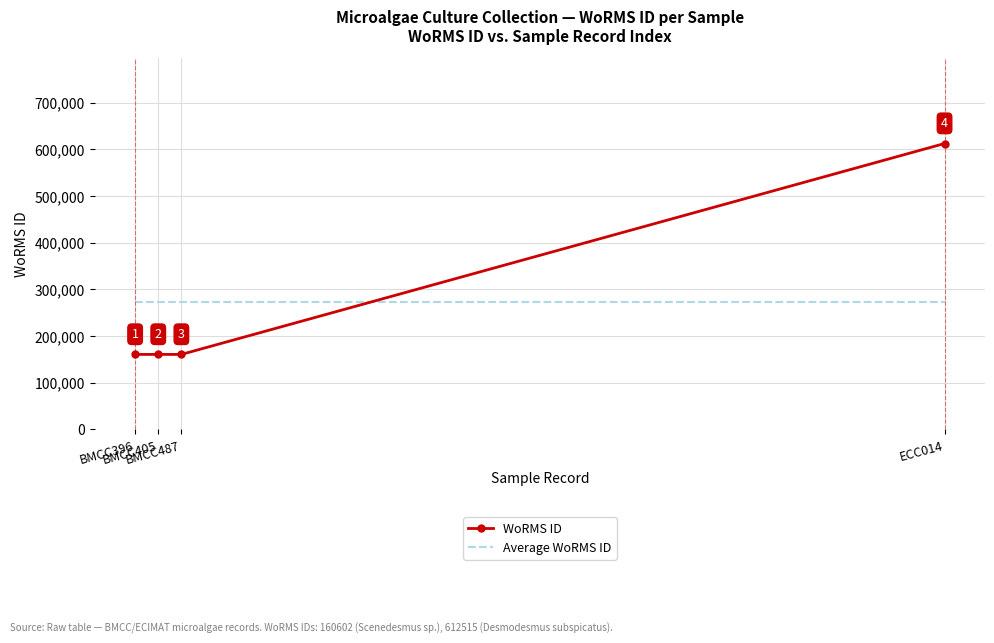

What is the sum of all WoRMS ID values?

1094321.0